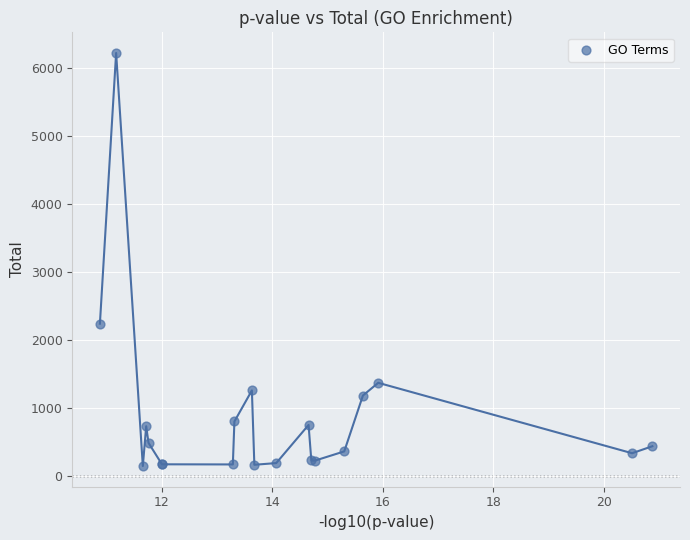

What Y value in the scatter plot is closest to 3183?

2239